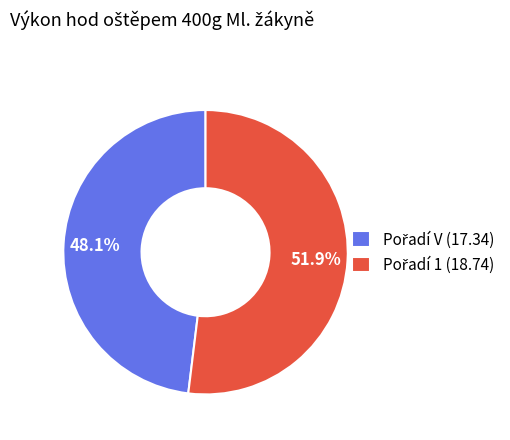

Is there any slice that represents more than half of the pie?

Yes